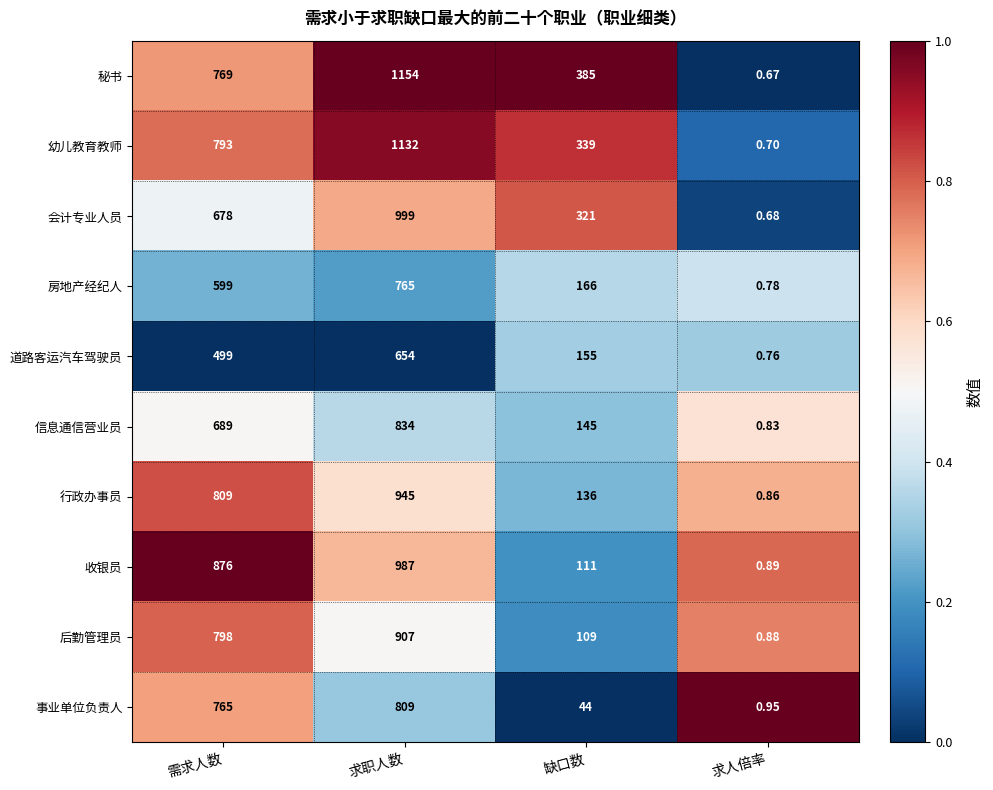

Which series has the widest spread of values?

秘书